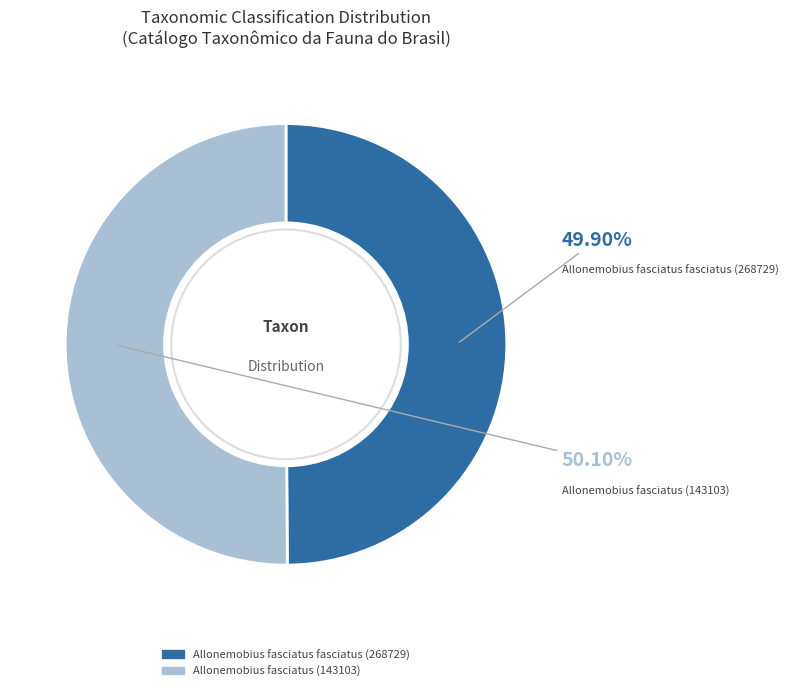

Is there a majority slice in this chart?

Yes